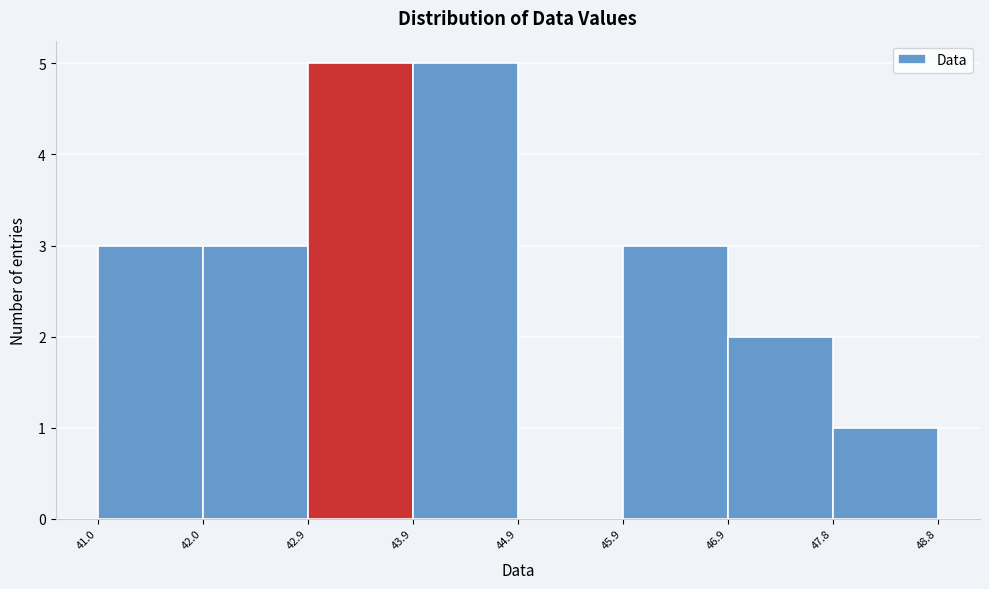

How tall is the bar that spans 41.0 to 42.0 on the x-axis? The values are not printed on the chart, so give them approximately, as read against the axis.

3